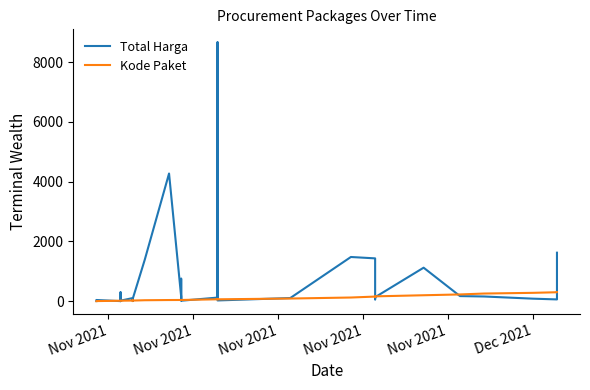

How many lines are shown in the chart?

2